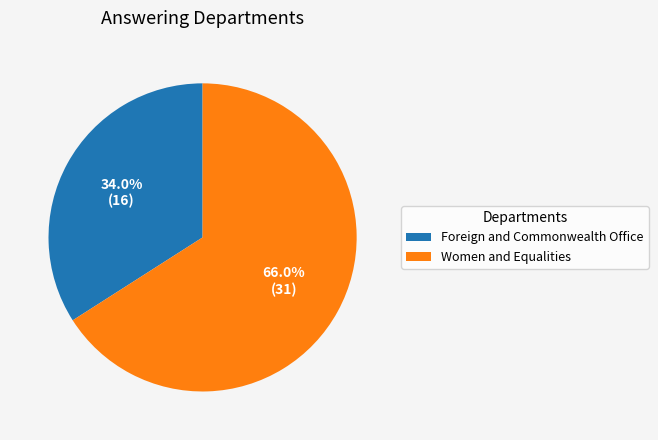

Do Women and Equalities and Foreign and Commonwealth Office together represent more than half of the pie?

Yes